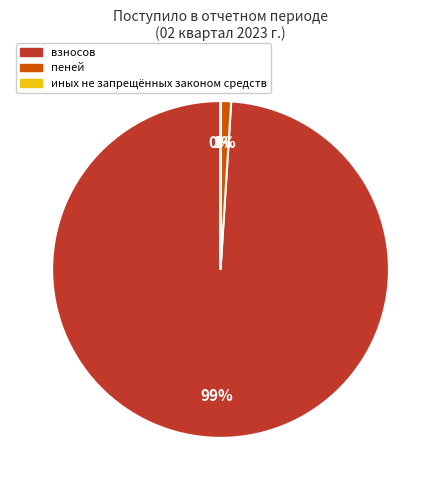

To the nearest percent, what is the difference between the largest and smallest slice percentages?

99%